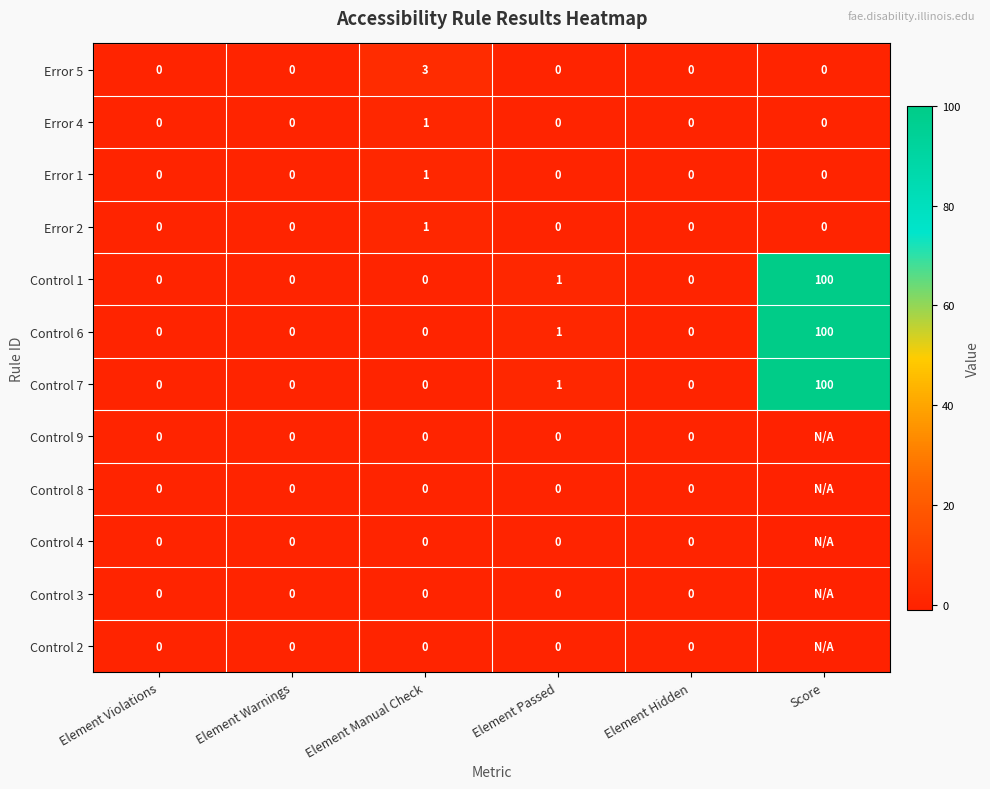

Is it true that Error 5 equals 0 at Element Passed?

True